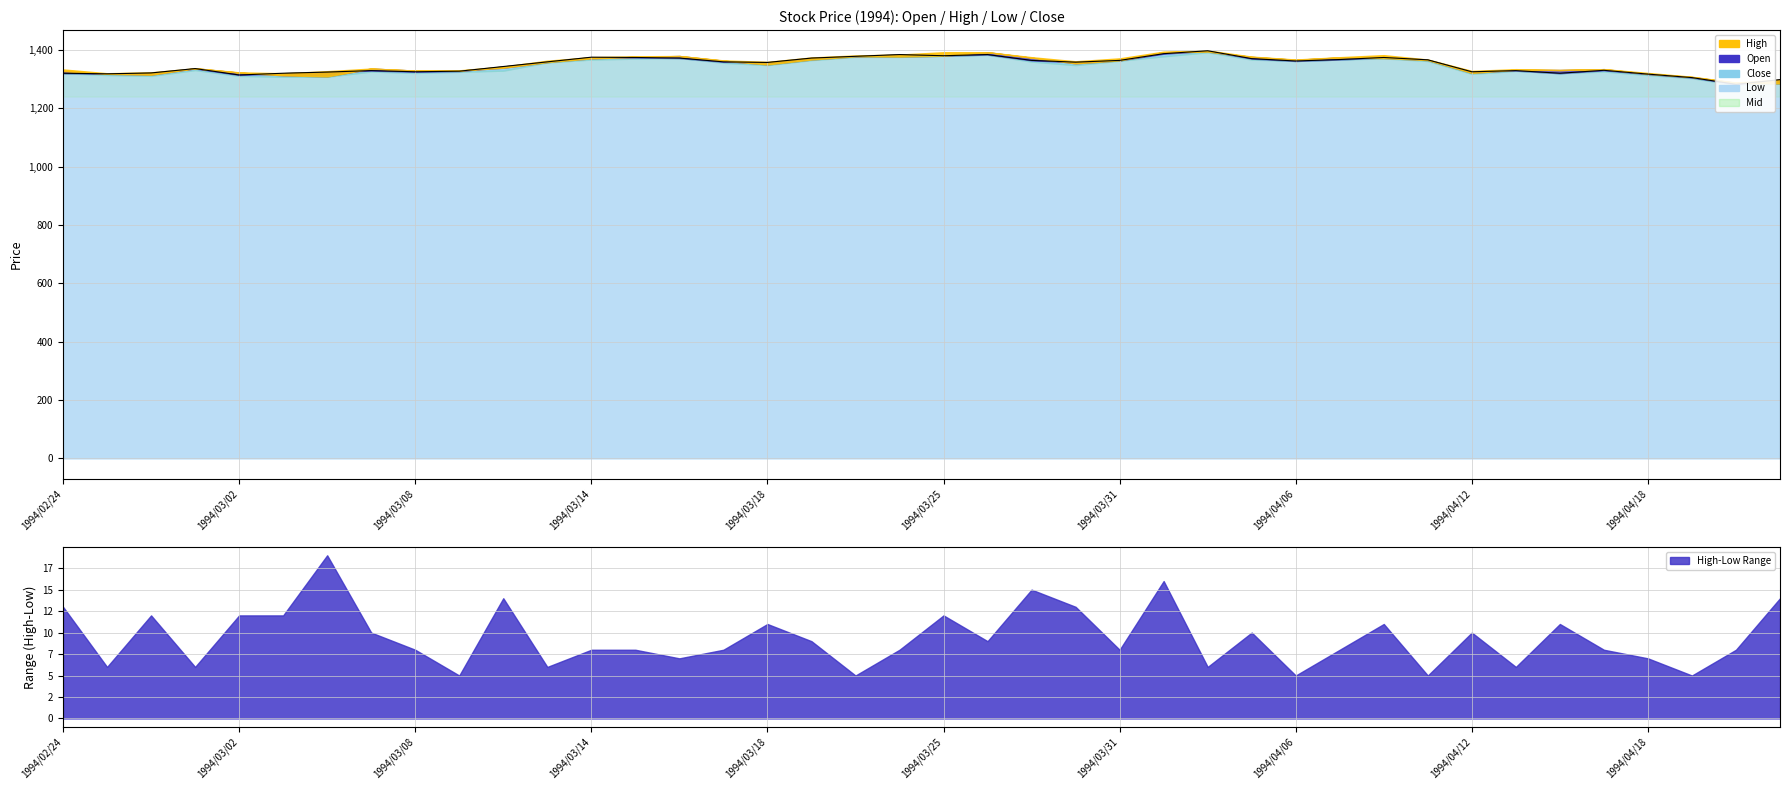

Reading left to right, what are all the values shown in this chart?

Open: 1327	1318	1315	1337	1322	1313	1309	1336	1329	1329	1339	1358	1371	1376	1379	1363	1350	1367	1378	1377	1380	1392	1373	1354	1364	1392	1394	1376	1366	1374	1372	1365	1321	1332	1331	1334	1318	1307	1287	1285
Low: 1320	1314	1311	1331	1311	1308	1308	1326	1321	1325	1329	1357	1367	1370	1372	1356	1348	1365	1376	1376	1380	1383	1360	1348	1363	1378	1392	1367	1362	1367	1371	1362	1318	1328	1320	1326	1314	1303	1280	1284
Close: 1320	1318	1321	1336	1314	1320	1324	1329	1325	1327	1343	1359	1375	1374	1372	1359	1357	1372	1378	1384	1380	1384	1364	1358	1364	1387	1397	1370	1362	1367	1374	1366	1325	1329	1320	1330	1317	1305	1282	1298
High: 1333	1320	1323	1337	1323	1320	1327	1336	1329	1330	1343	1363	1375	1378	1379	1364	1359	1374	1381	1384	1392	1392	1375	1361	1371	1394	1398	1377	1367	1375	1382	1367	1328	1334	1331	1334	1321	1308	1288	1298